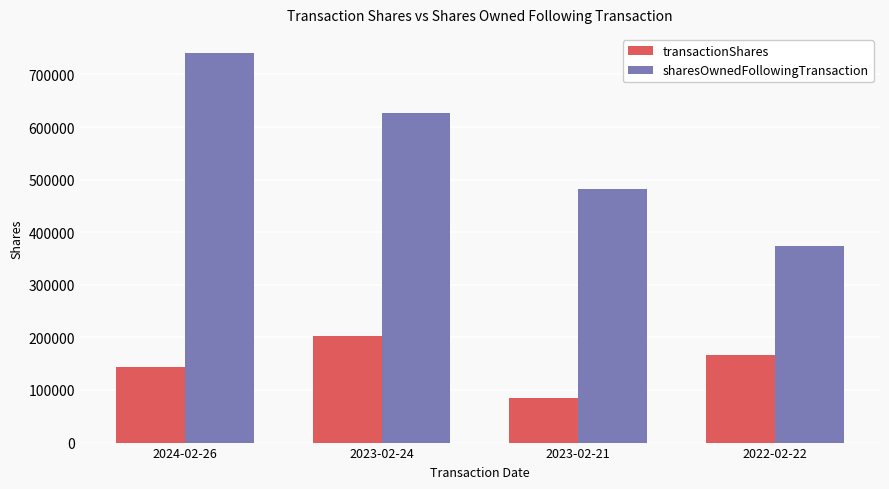

How many sharesOwnedFollowingTransaction values are between 482921 and 740186?

3